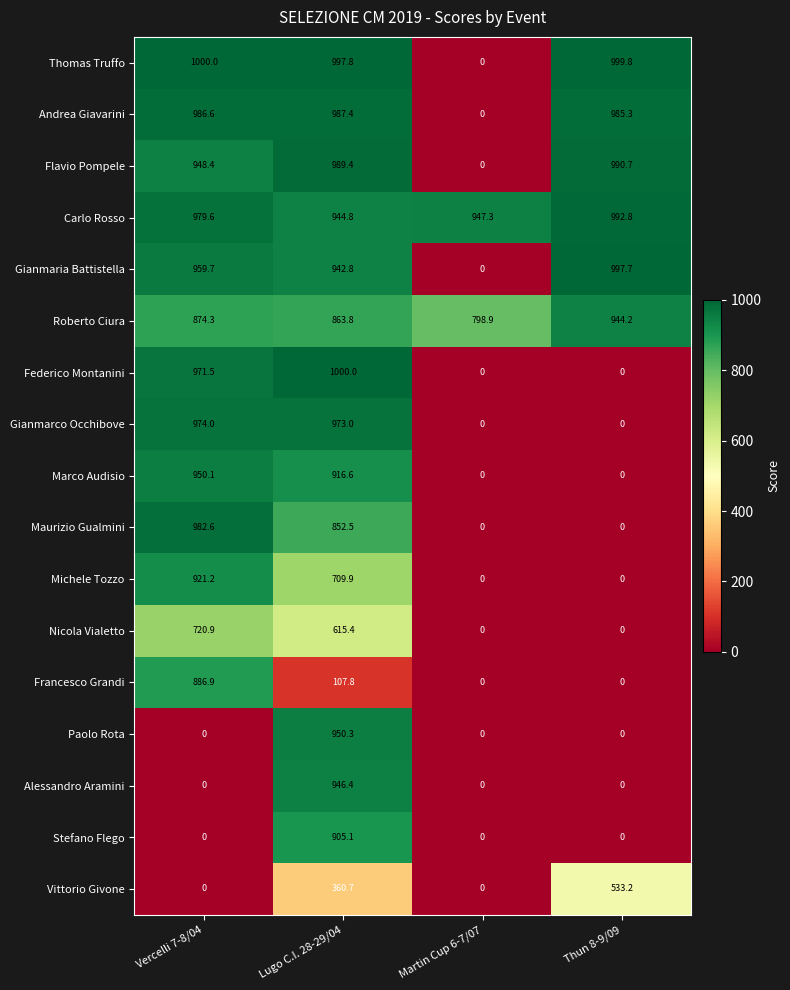

The Alessandro Aramini series shows -439.1 at Vercelli 7-8/04. True or false?

False